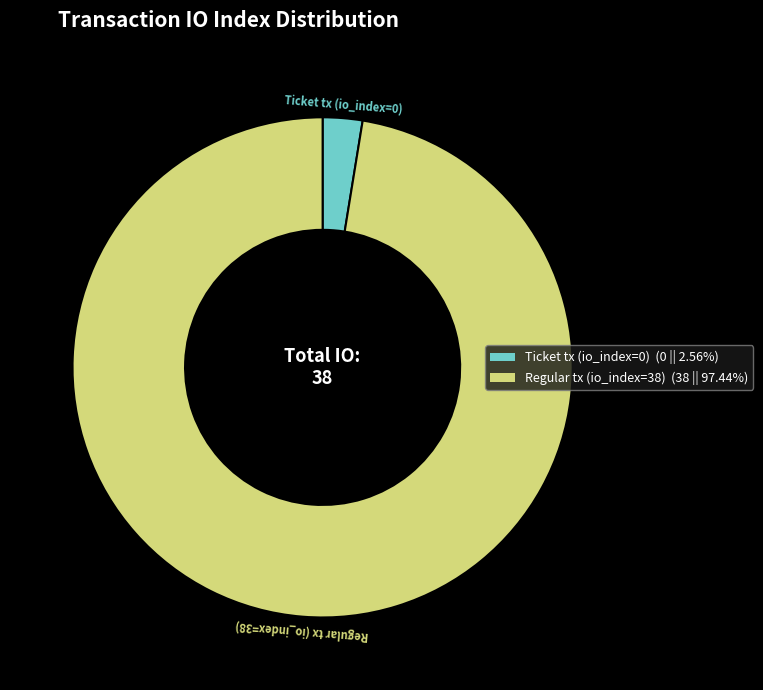

Does Regular tx (io_index=38) represent more than half of the total?

Yes